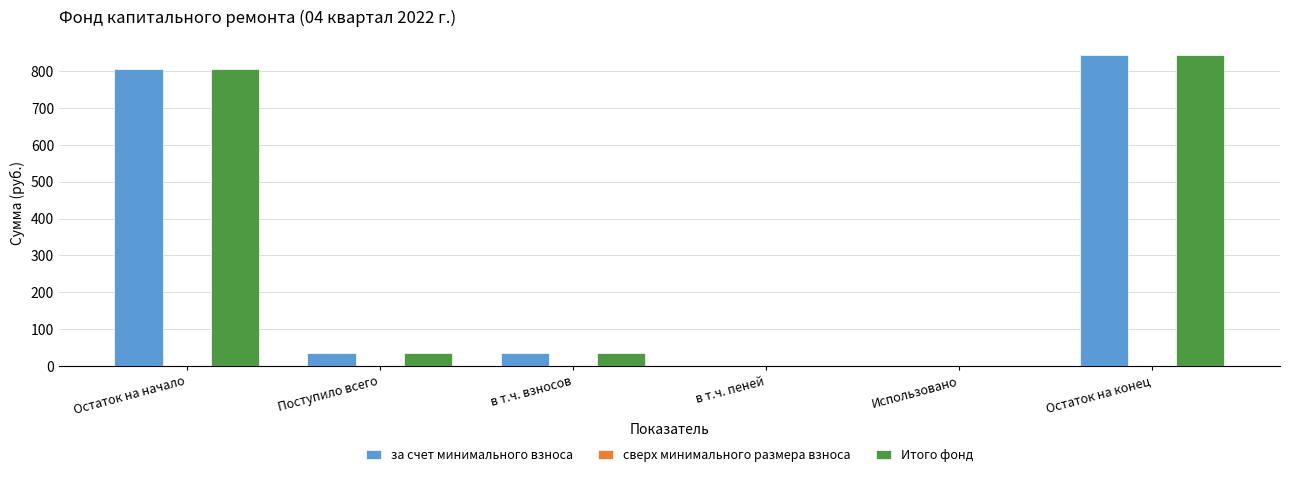

Is the value of Итого фонд at в т.ч. взносов greater than the value of за счет минимального взноса at Остаток на начало?

No